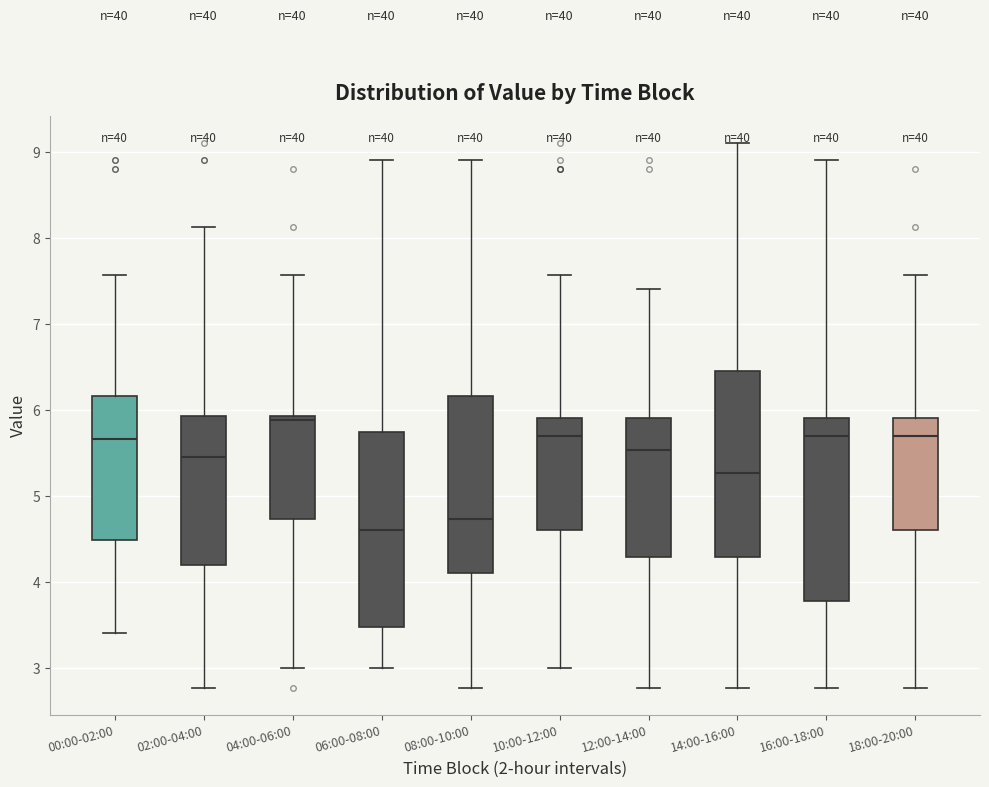

Which box's median line is the lowest?

06:00-08:00